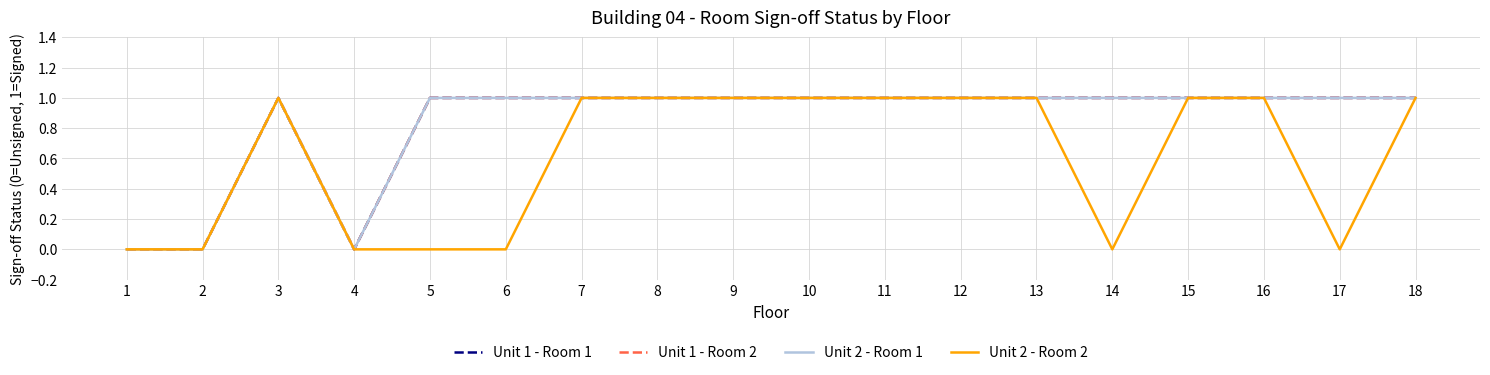

What is the difference between the Unit 1 - Room 1 values at 1 and 10?

1